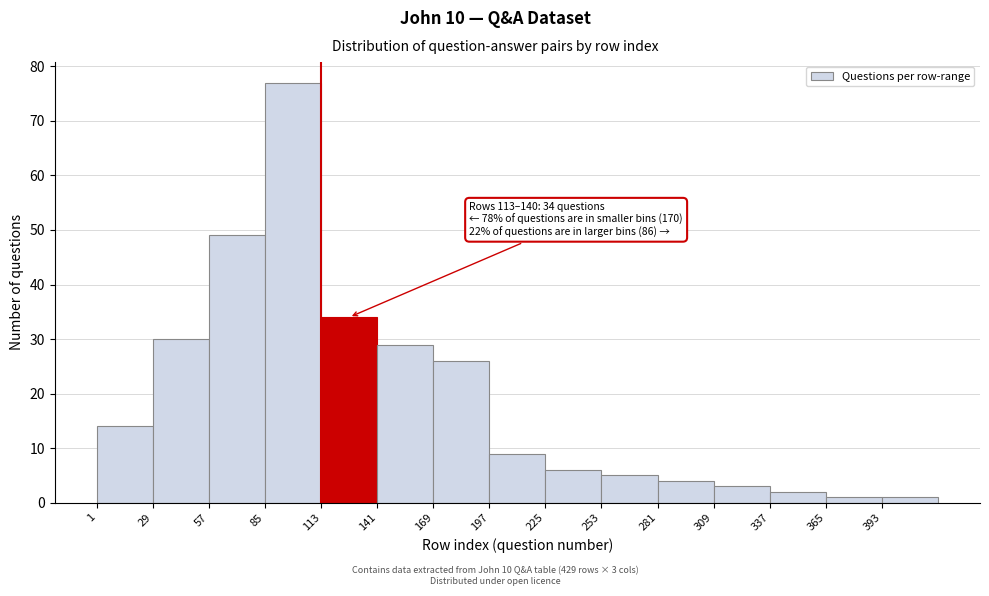

Over which range of the x-axis is the bar tallest?

85 to 113